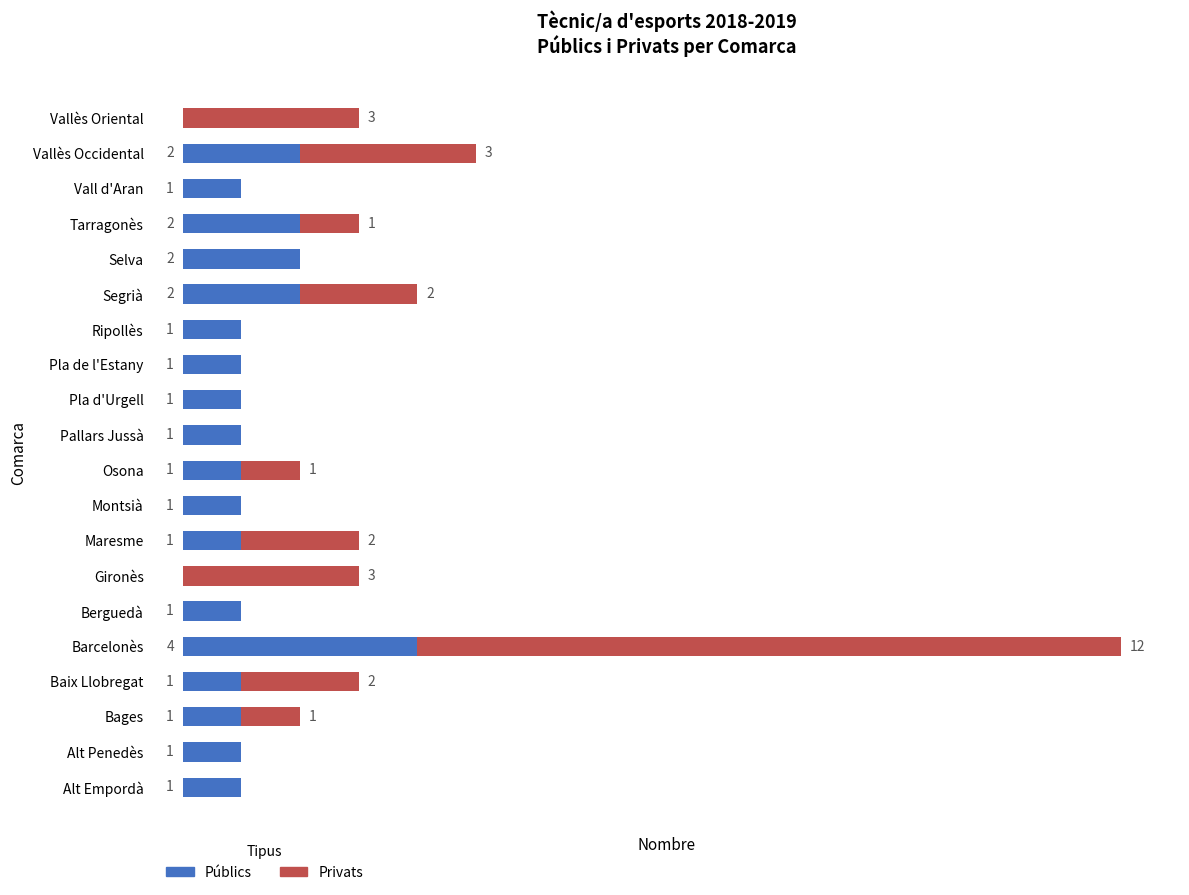

At which category is the sum across all series the highest?

Barcelonès